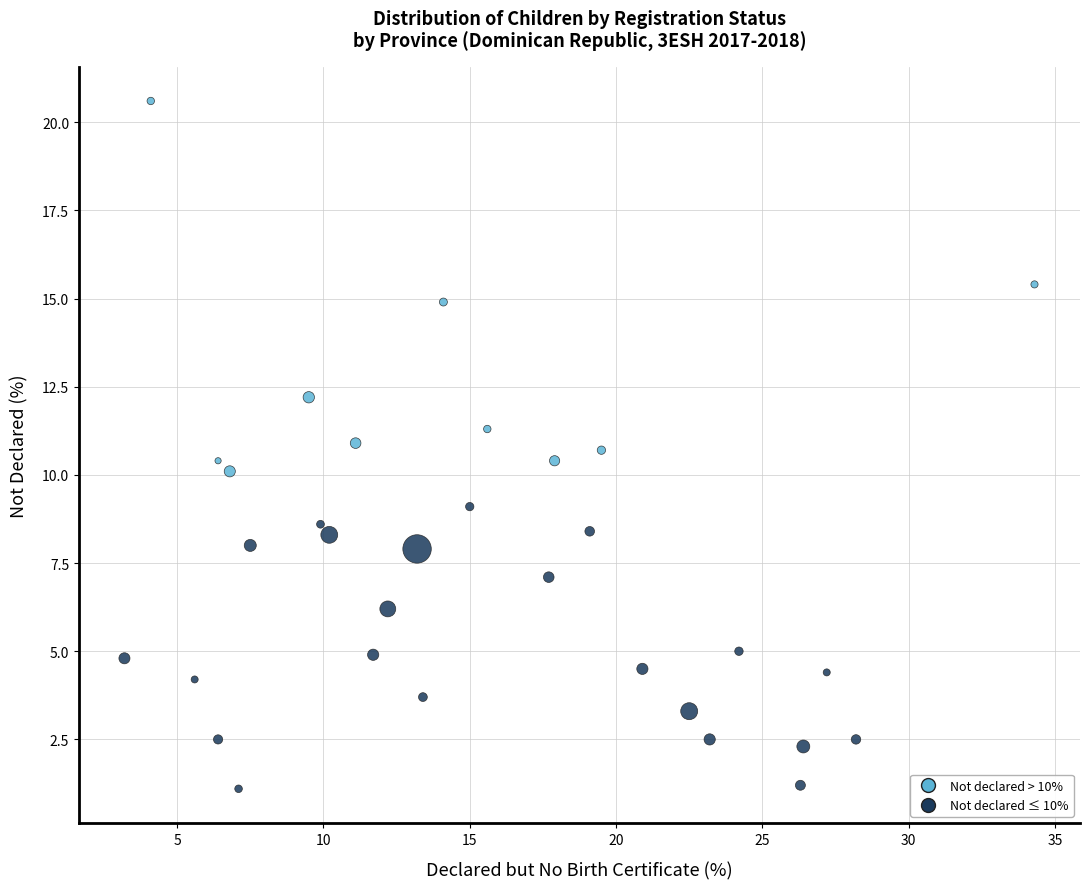

What is the range of Y values (max minus min)?

19.5